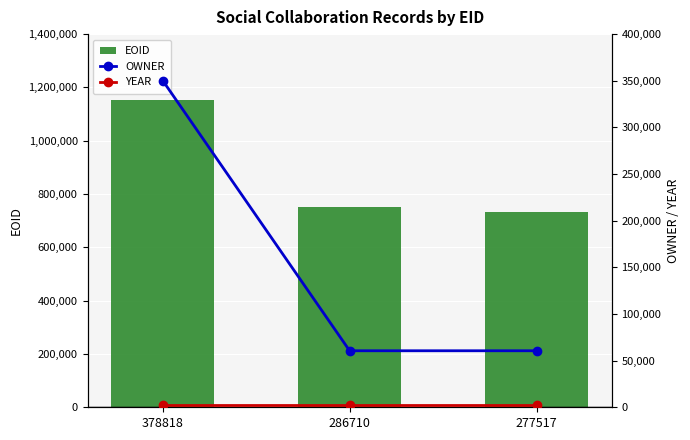

What are all the series names shown in the legend?

EOID, OWNER, YEAR